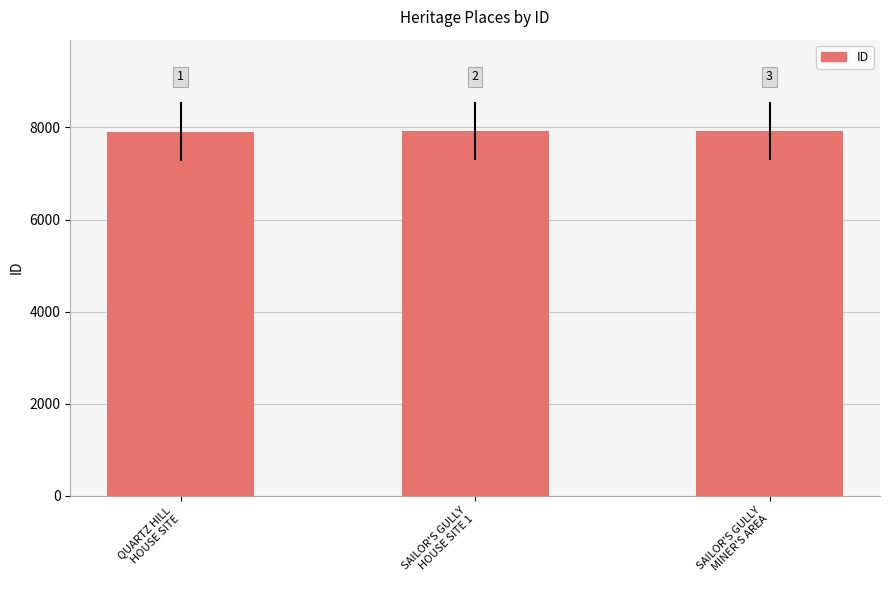

How many bars are there in total?

3